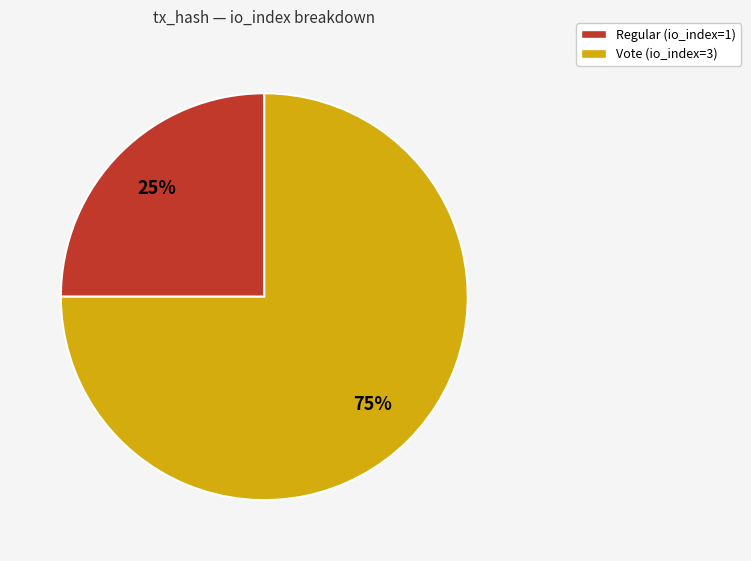

How many segments does this pie chart have?

2